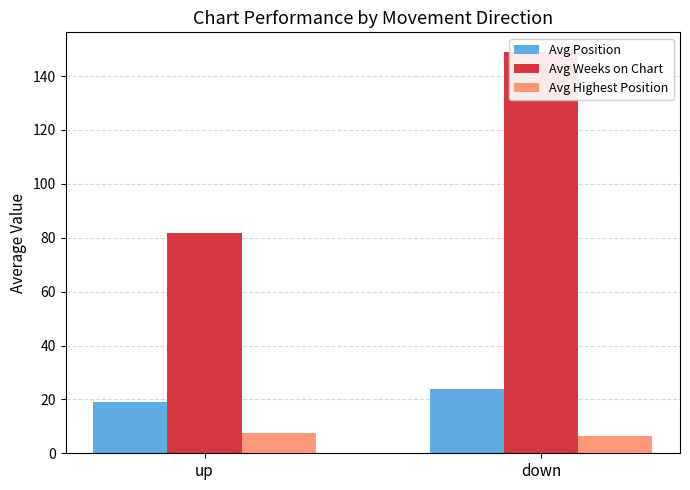

How many data points in Avg Position are less than 23?

1